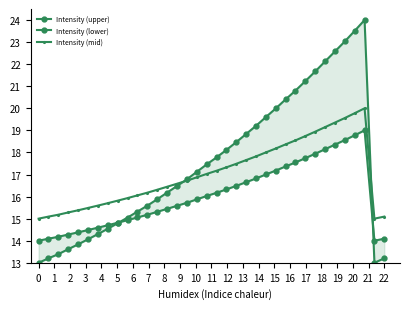

In Intensity (mid), how many points are higher than both neighbors (excluding endpoints)?

1